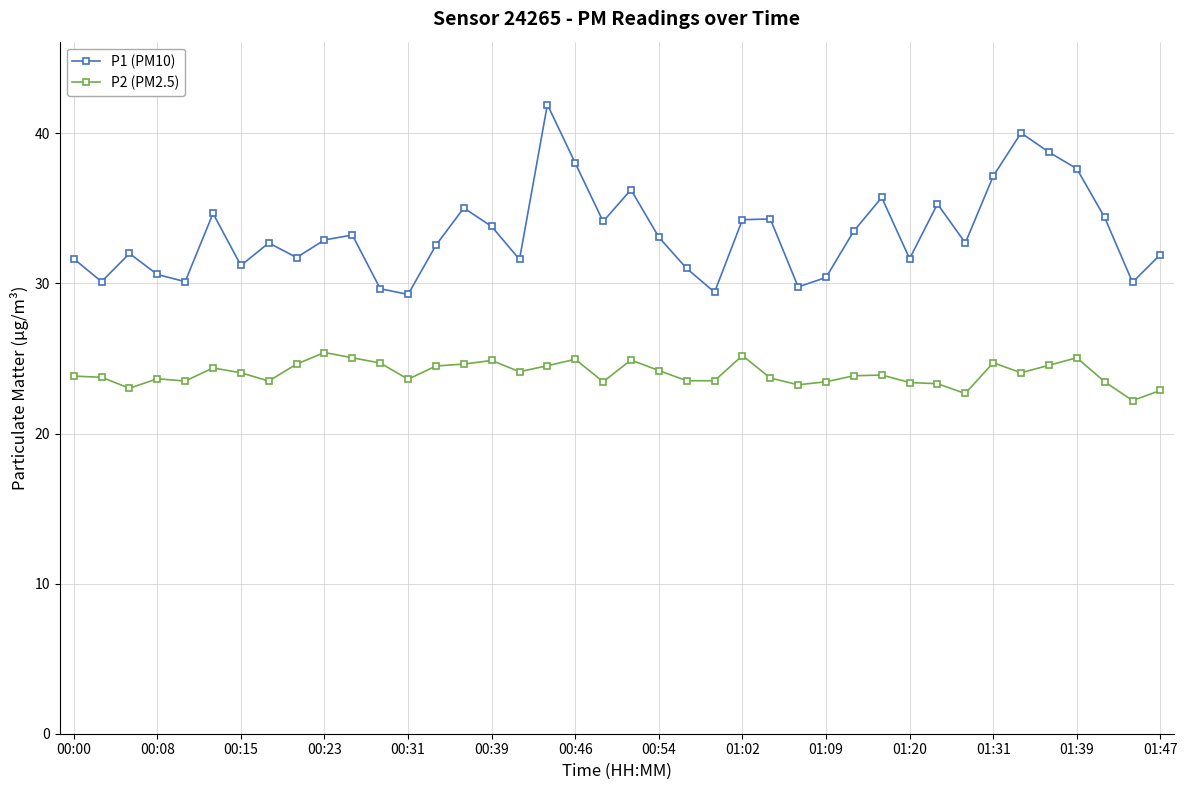

What is the difference between the maximum and second lowest values in the P2 (PM2.5) series?

2.7